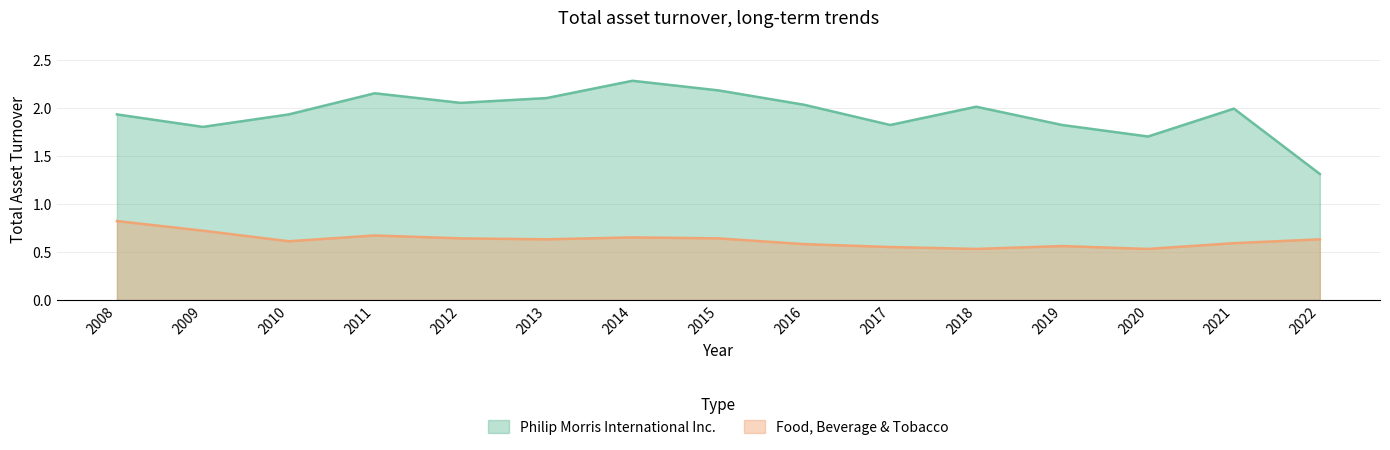

What is the spread (max minus min) of values at 2012?

1.4